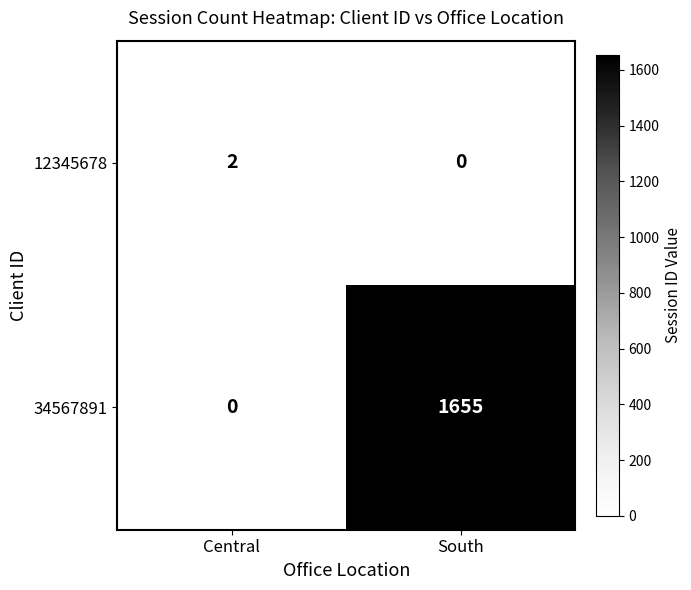

Which series has the widest spread of values?

34567891